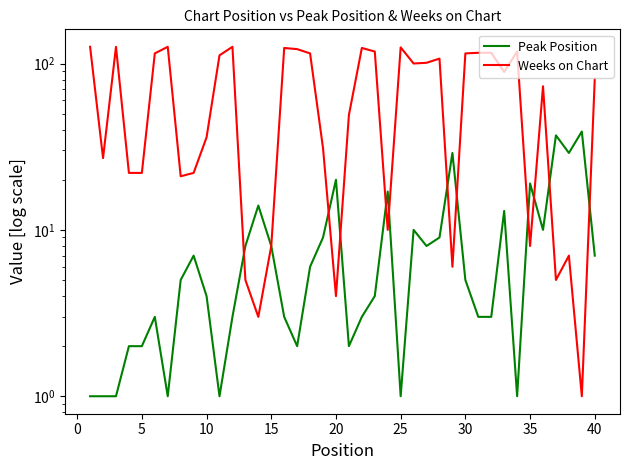

How many data points does each series have?

40